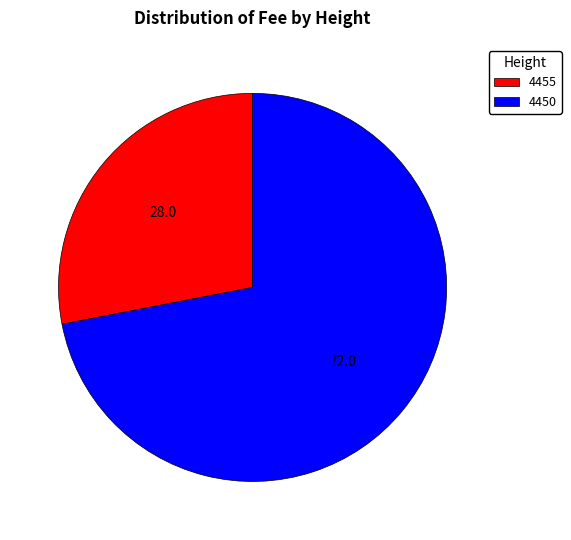

Is the sum of 4455 and 4450 greater than half?

Yes